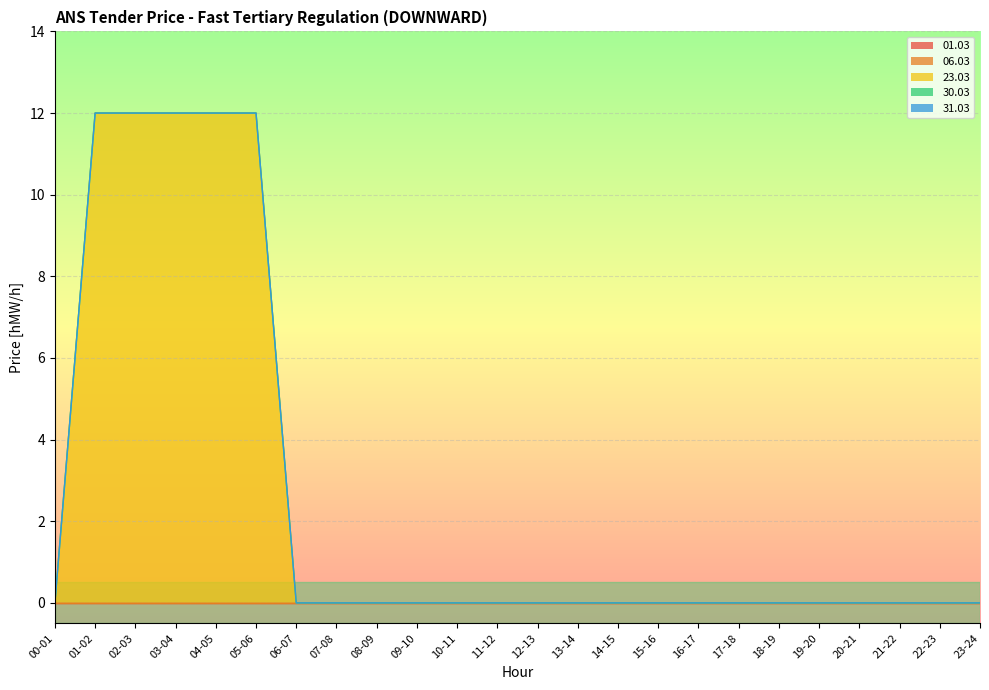

What is the greatest value displayed?

12